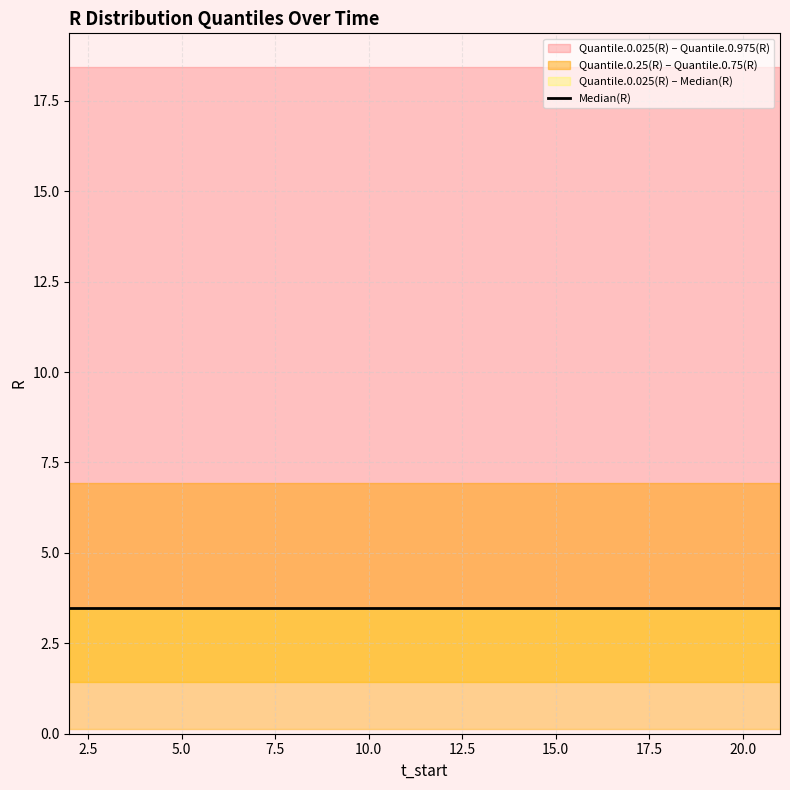

Between 20 and 4, which is larger?

20